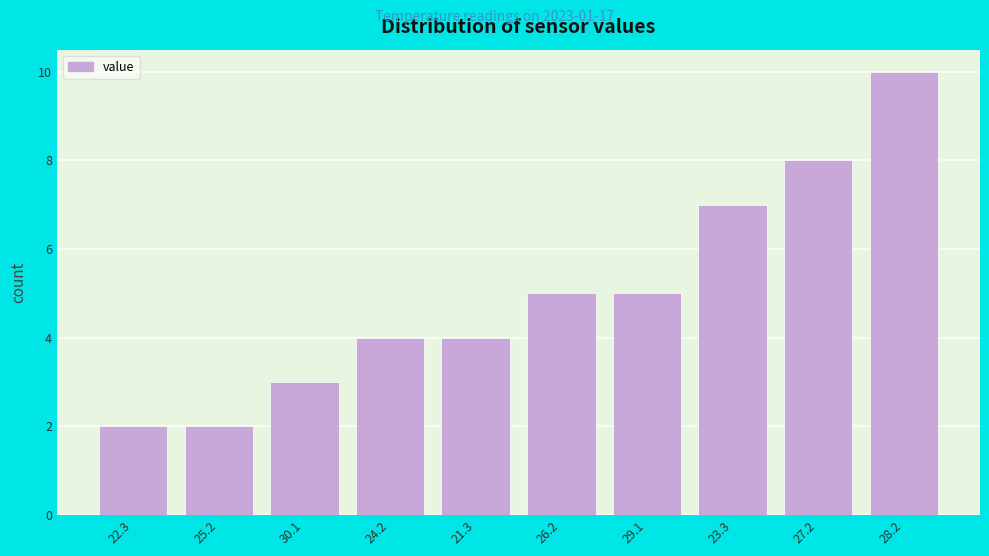

Reading left to right, extract all data points from this chart.

22.3=2	25.2=2	30.1=3	24.2=4	21.3=4	26.2=5	29.1=5	23.3=7	27.2=8	28.2=10